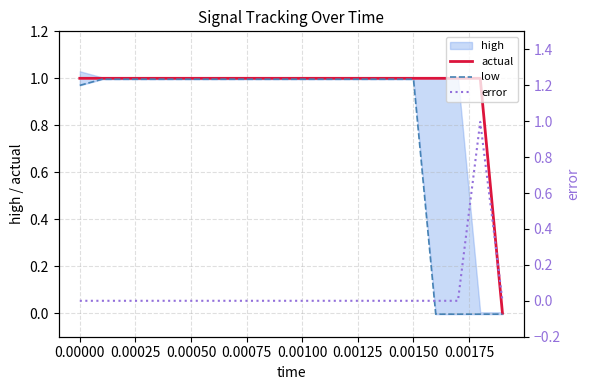

True or false: actual and low cross at least once.

False